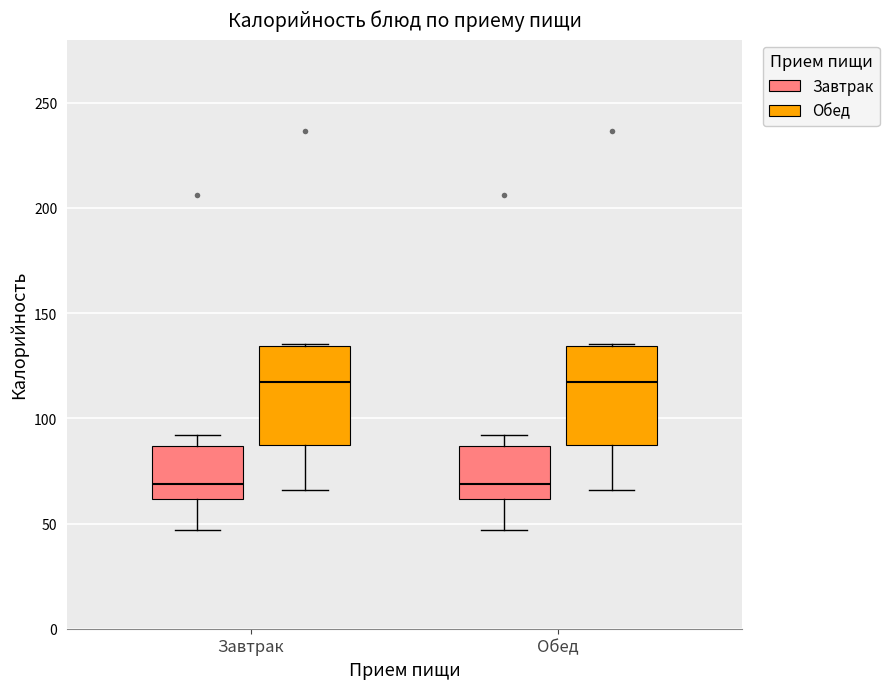

Reading left to right, transcribe this box plot: for each box, give where its median line is, the range the box spans, and where its two whiskers end, as read against the y-axis. The values are not printed on the chart, so give them approximately, as read against the axis.

Завтрак (Завтрак): median 70, box 60 to 85, whiskers 45 to 90
Завтрак (Обед): median 115, box 85 to 135, whiskers 65 to 135
Обед (Завтрак): median 70, box 60 to 85, whiskers 45 to 90
Обед (Обед): median 115, box 85 to 135, whiskers 65 to 135